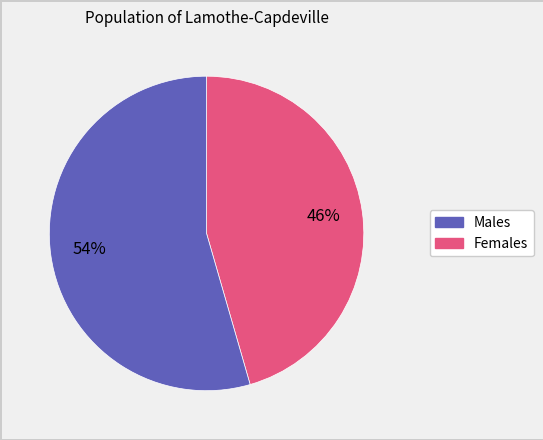

To the nearest percent, what is the average slice percentage?

50%